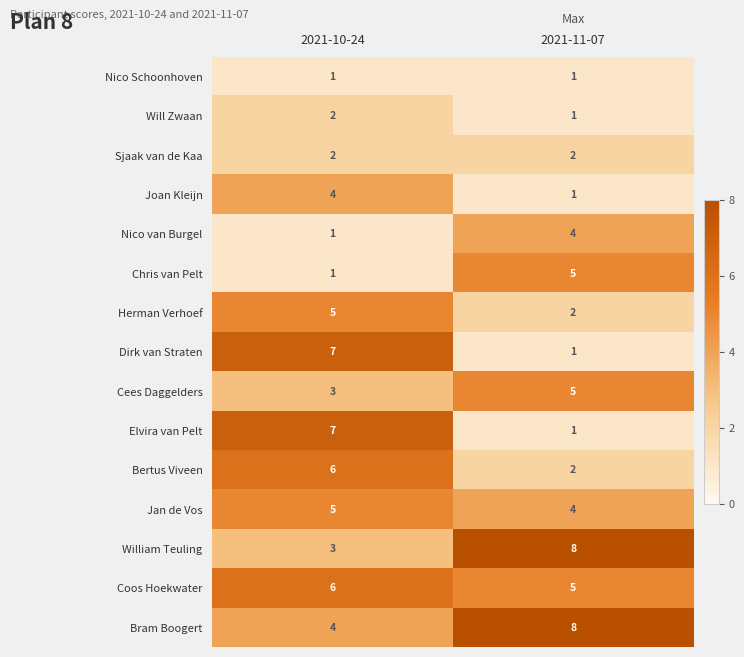

What is the spread (max minus min) of values at 2021-11-07?

7